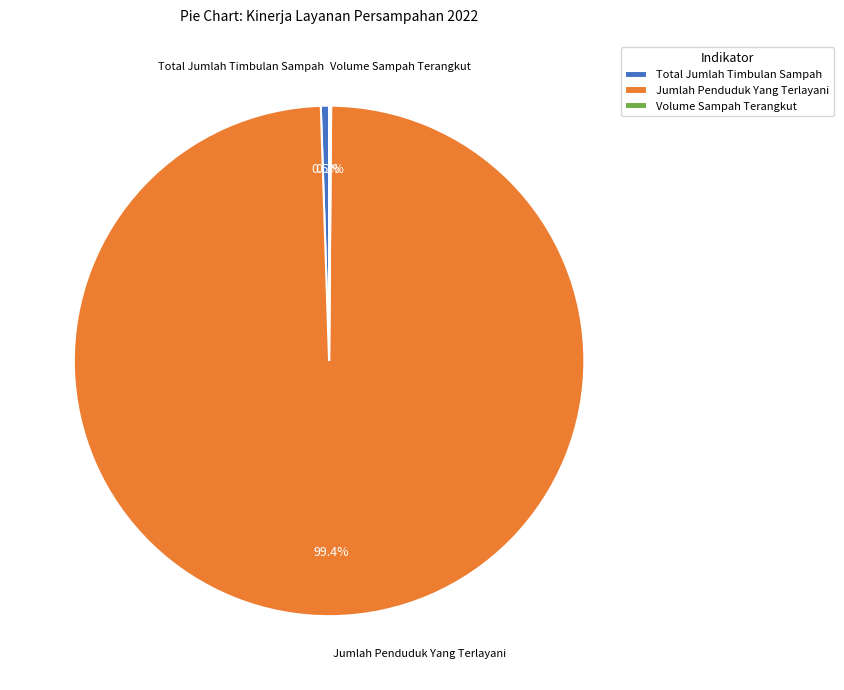

How much of the chart is everything except Total Jumlah Timbulan Sampah?

99.5%